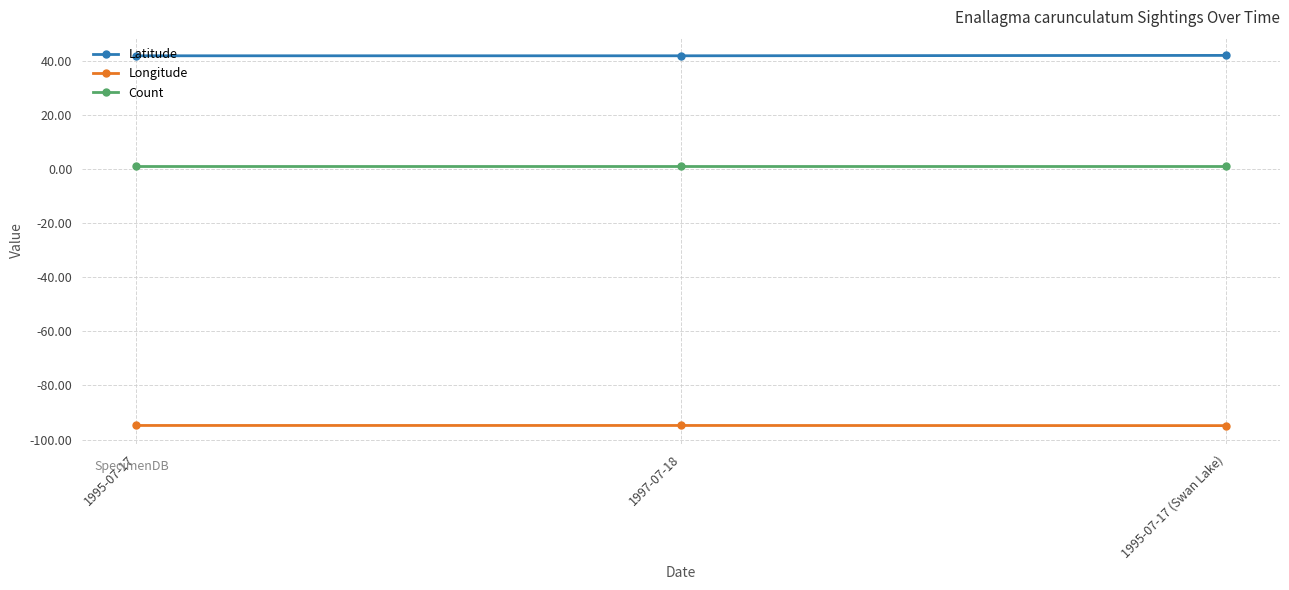

What is the value of the Longitude point at the 2nd from the left?

-94.8